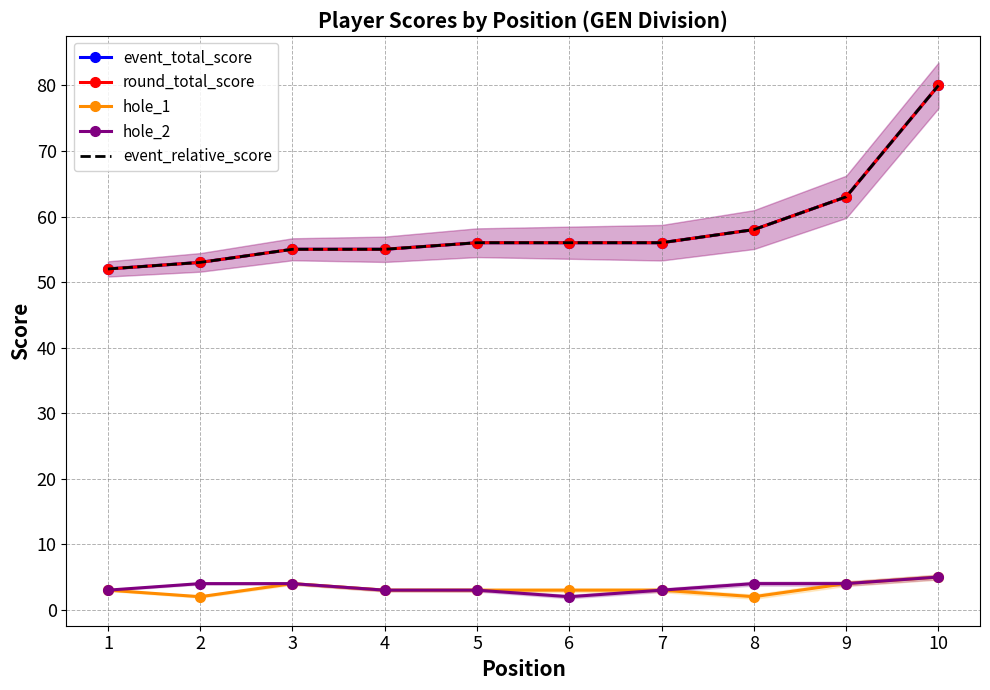

What are all the series names shown in the legend?

event_total_score, round_total_score, hole_1, hole_2, event_relative_score